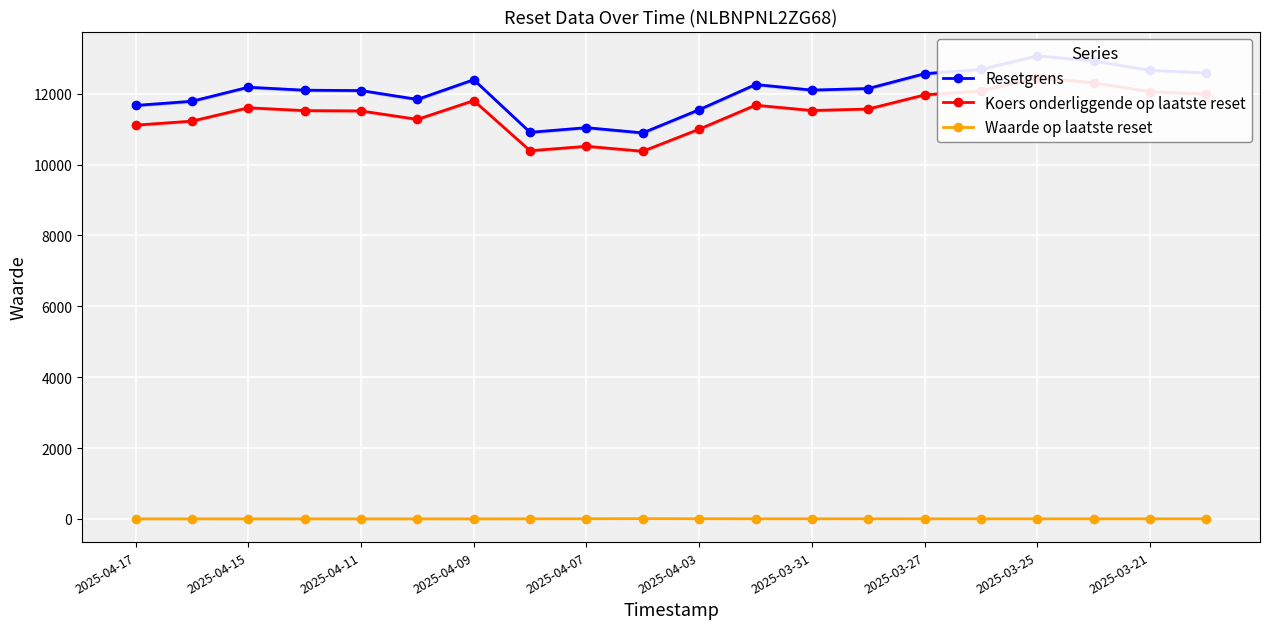

What position from the right is 2025-04-17?

20